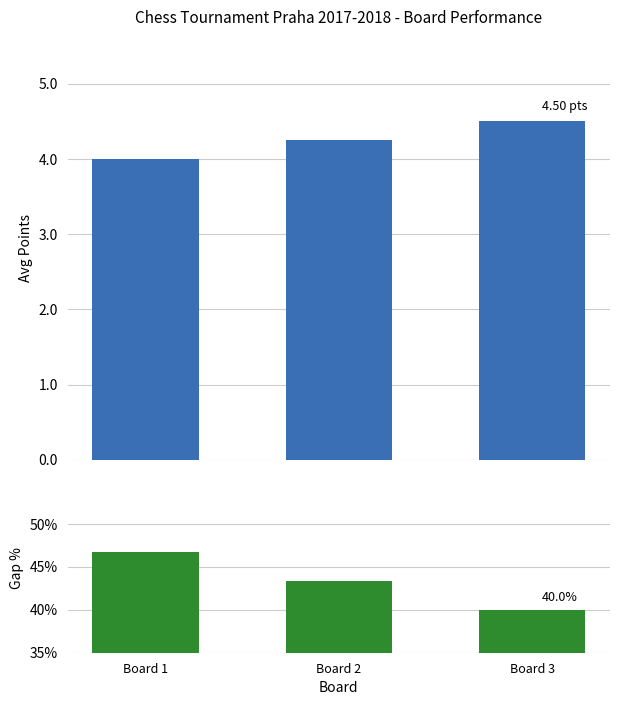

What is the smallest value displayed?

4.0